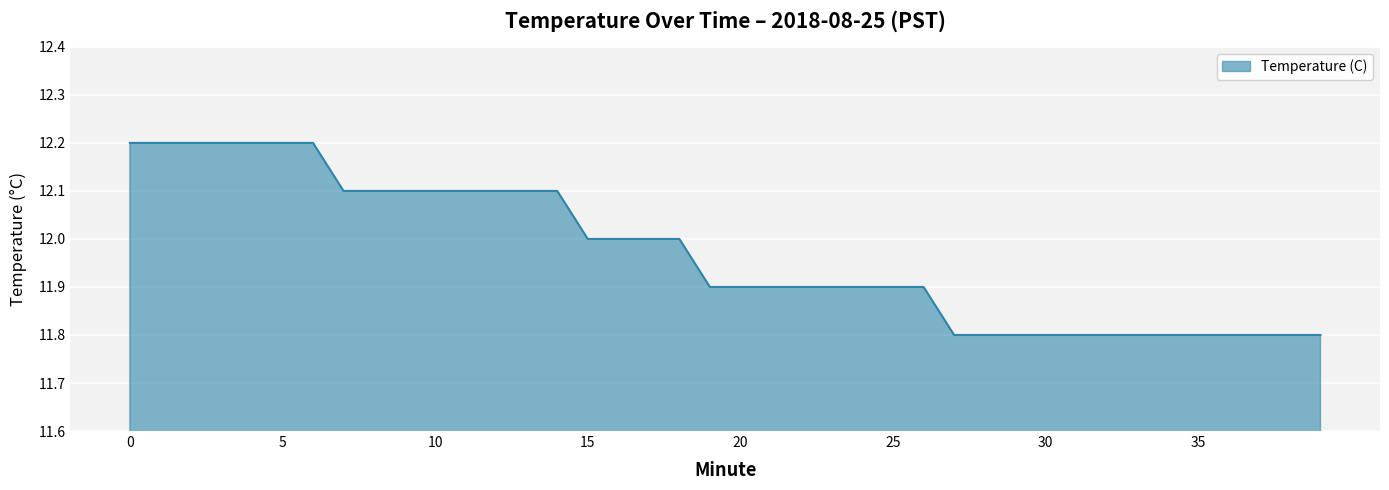

Reading right to left, what are all the values shown in this chart?

11.8	11.8	11.8	11.8	11.8	11.8	11.8	11.8	11.8	11.8	11.8	11.8	11.8	11.9	11.9	11.9	11.9	11.9	11.9	11.9	11.9	12.0	12.0	12.0	12.0	12.1	12.1	12.1	12.1	12.1	12.1	12.1	12.1	12.2	12.2	12.2	12.2	12.2	12.2	12.2